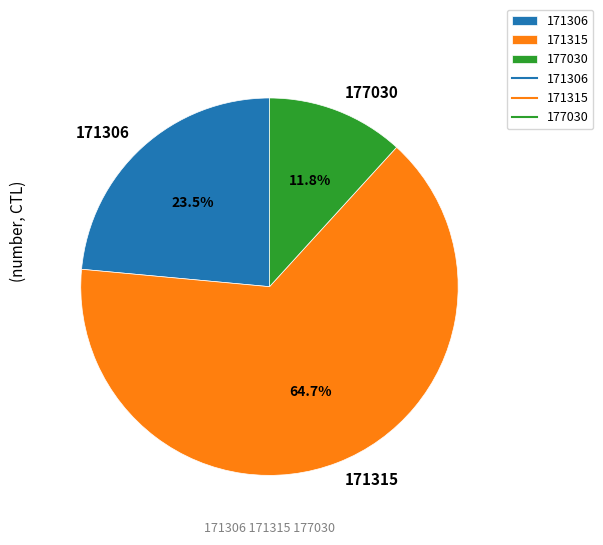

Which category has the smallest portion of the pie?

177030